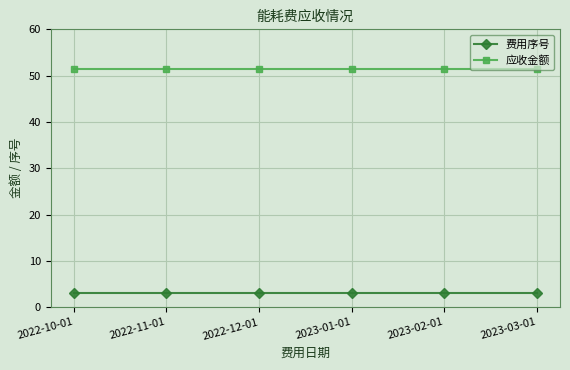

What is the sum of all 应收金额 values?

308.2